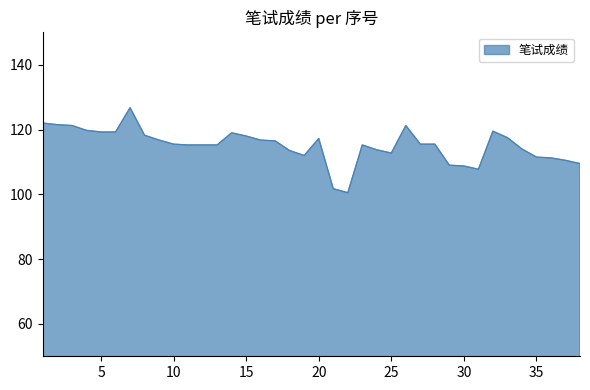

What is the sum of all values?

4374.5